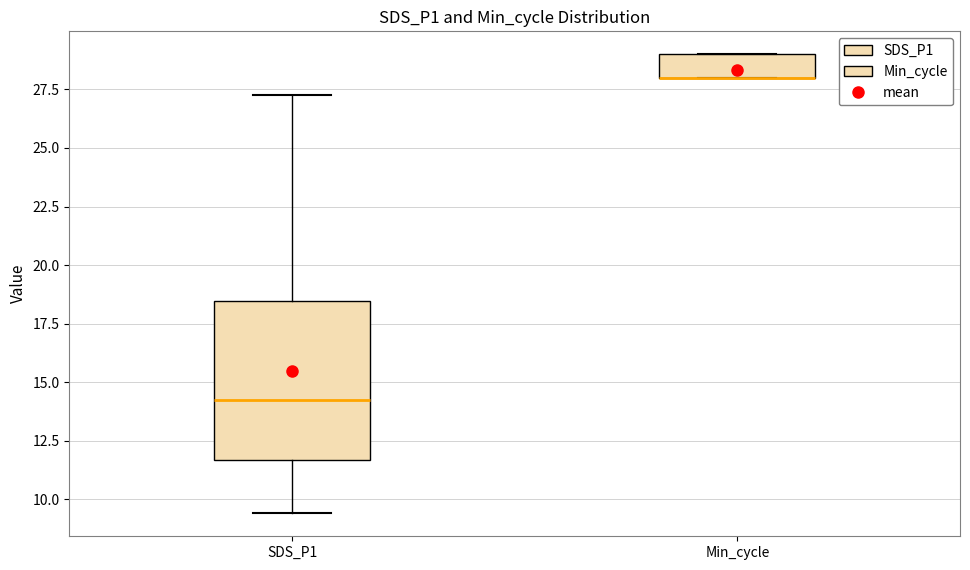

Reading left to right, transcribe this box plot: for each box, give where its median line is, the range the box spans, and where its two whiskers end, as read against the y-axis. The values are not printed on the chart, so give them approximately, as read against the axis.

SDS_P1: median 14.0, box 11.5 to 18.5, whiskers 9.5 to 27.5
Min_cycle: median 28.0 (drawn on the box's lower edge), box 28.0 to 29.0, whiskers 28.0 to 29.0